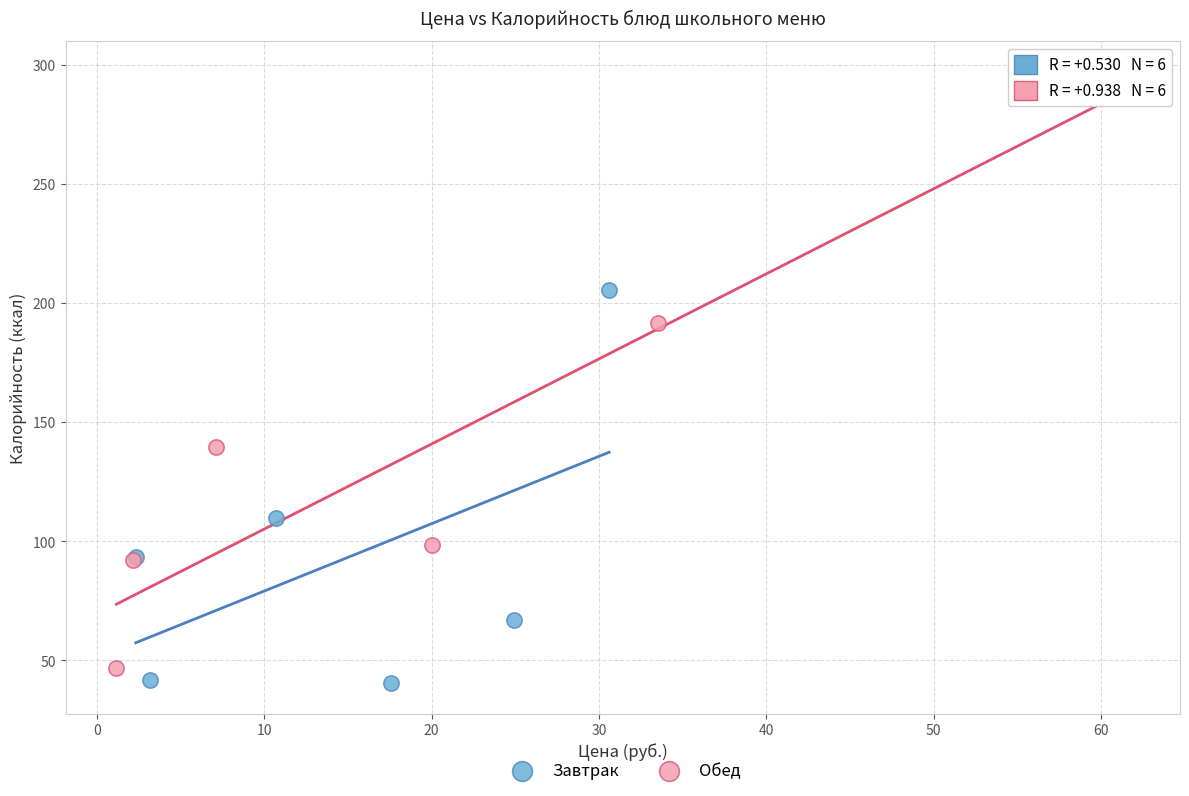

Which series has the widest spread of Y values?

Обед